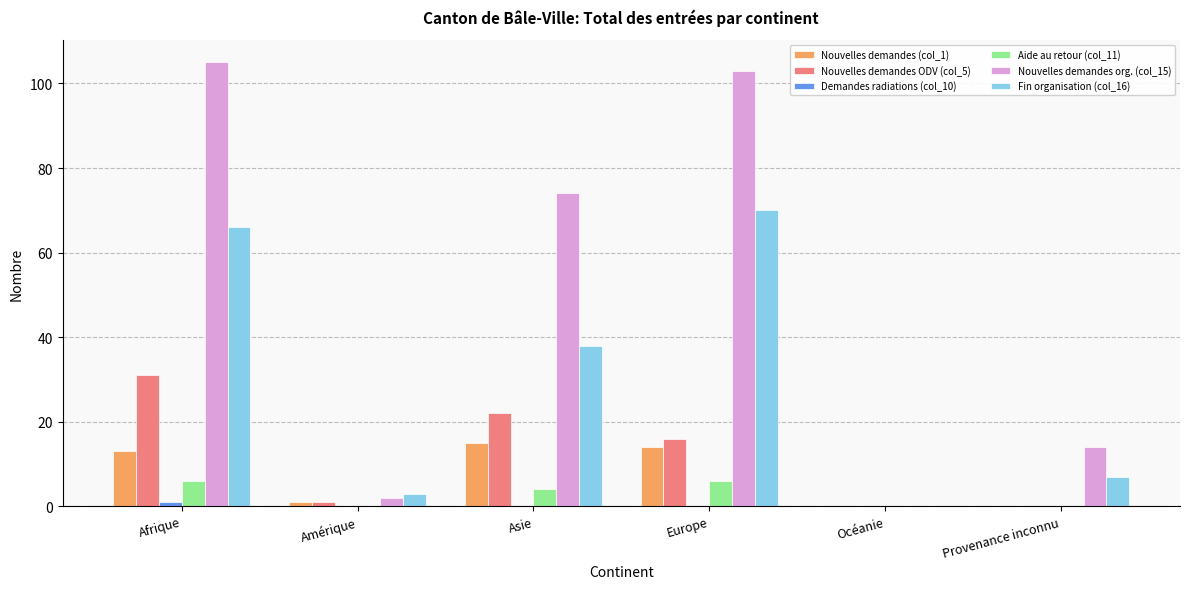

How many categories are shown in the chart?

6